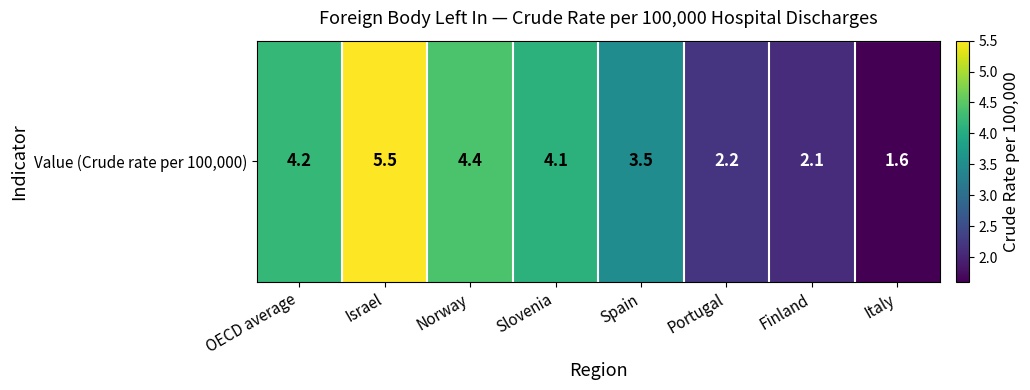

At which label is the value closest to 3?

Spain